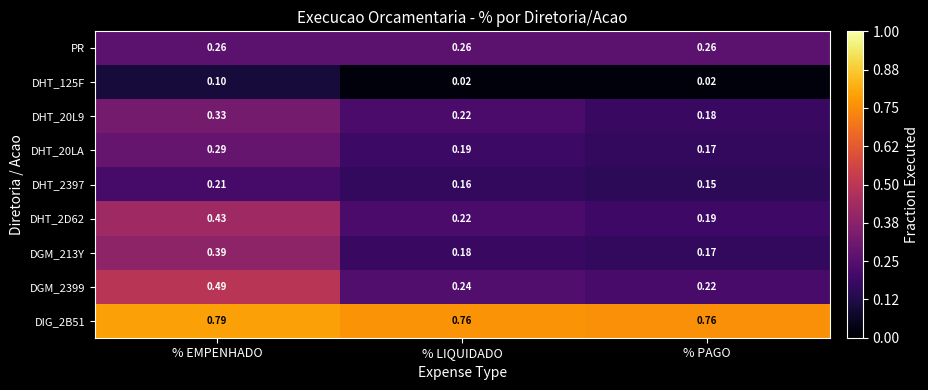

Is the value of DHT_2D62 at % EMPENHADO greater than the value of DHT_125F at % EMPENHADO?

Yes